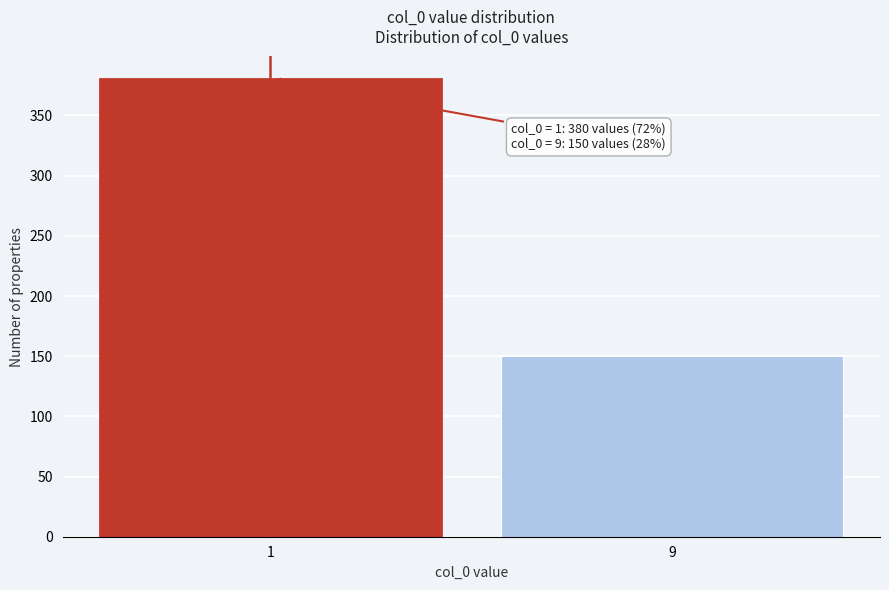

Reading left to right, extract all data points from this chart.

380	150